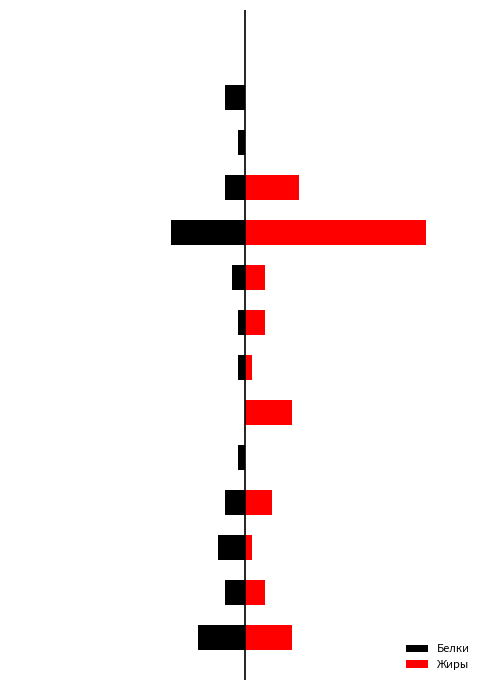

The value of Белки at 3 is -1. True or false?

False